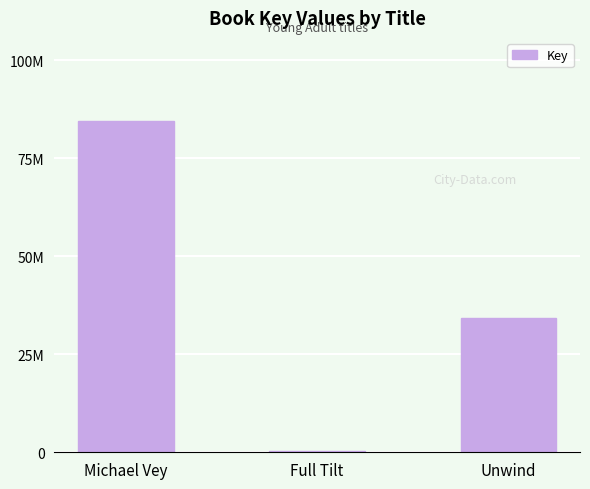

At which label does the data first exceed 34293211?

Michael Vey